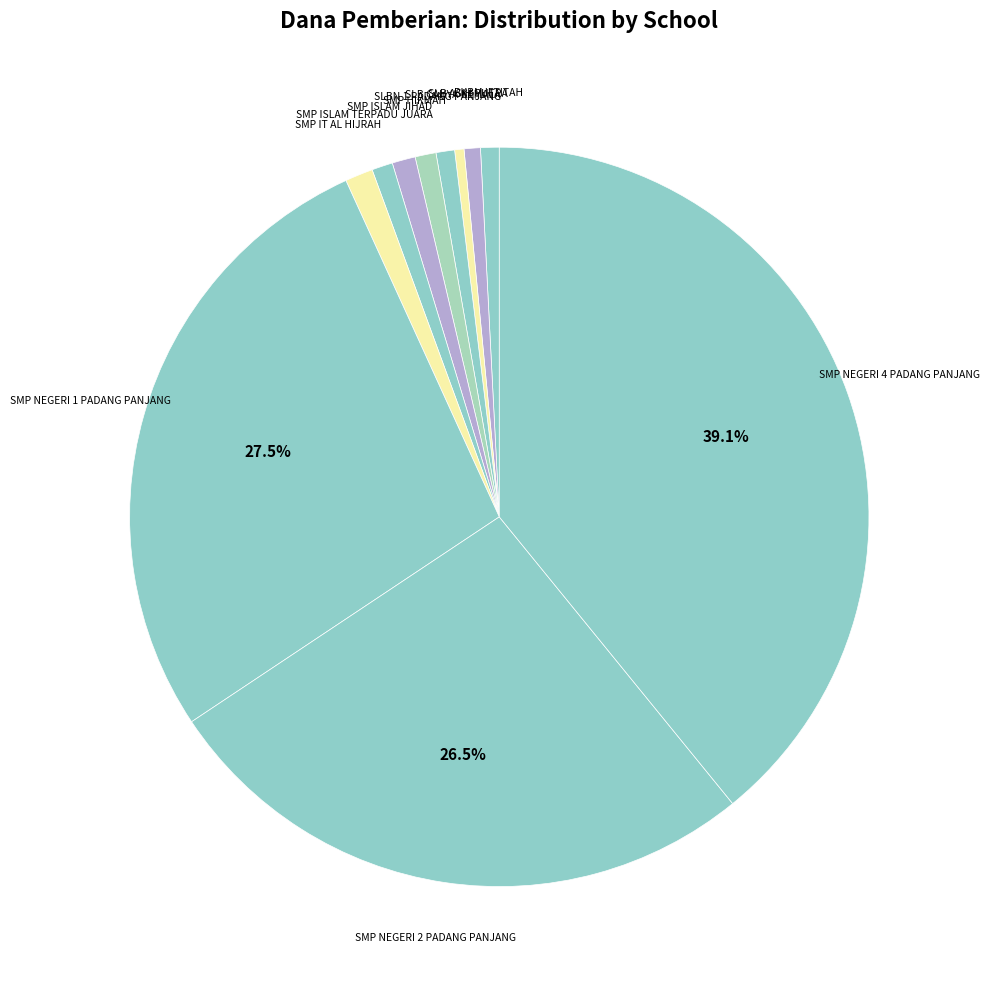

How many slices are in this pie chart?

11